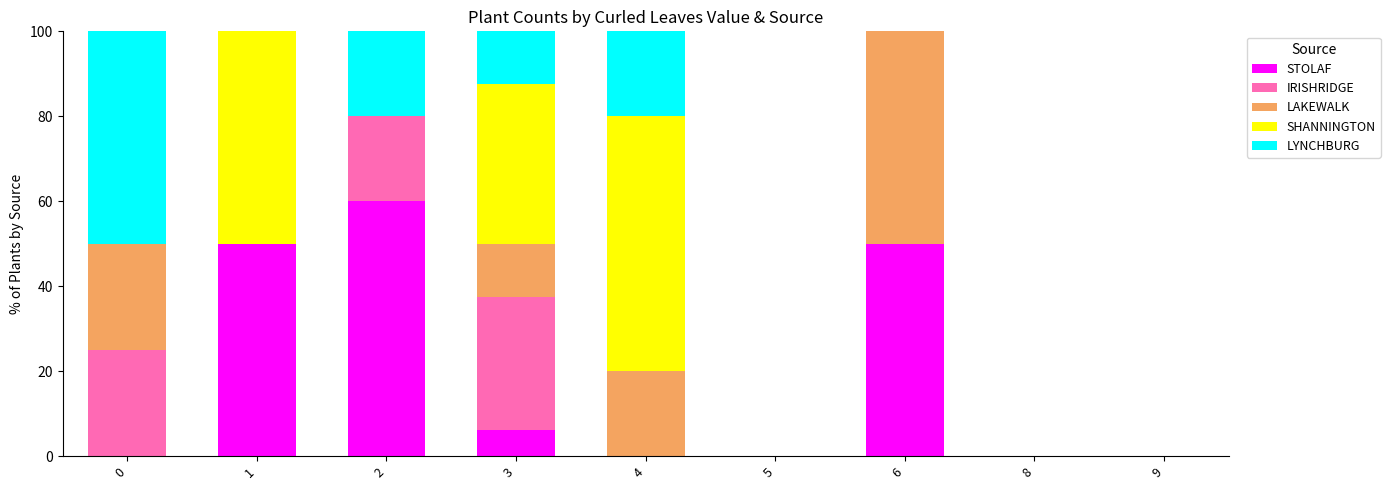

What is the total value across all series at 6?

100.0